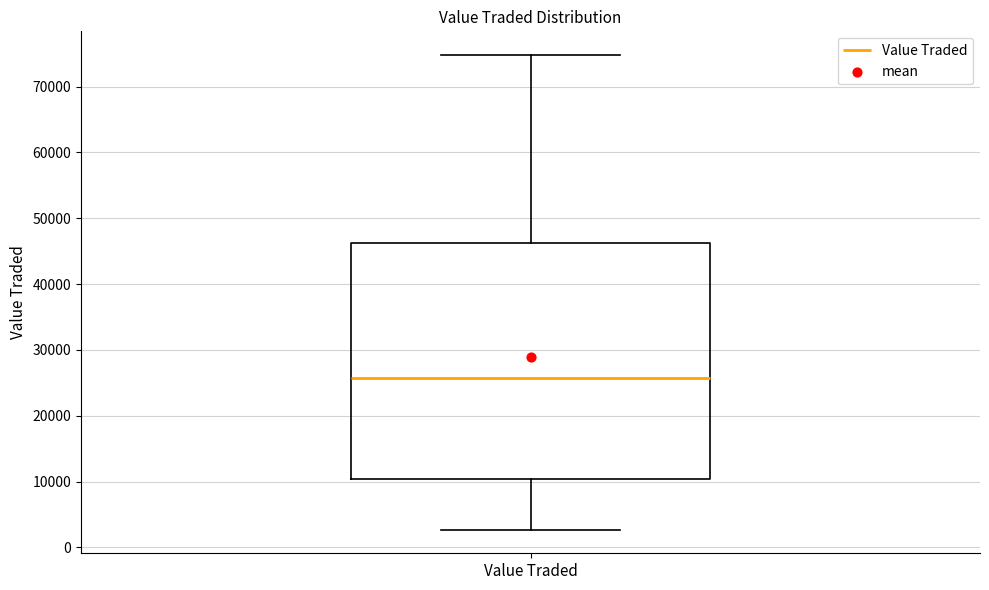

Where does the lower whisker of the box for Value Traded end on the y-axis? The values are not printed on the chart, so give them approximately, as read against the axis.

3000